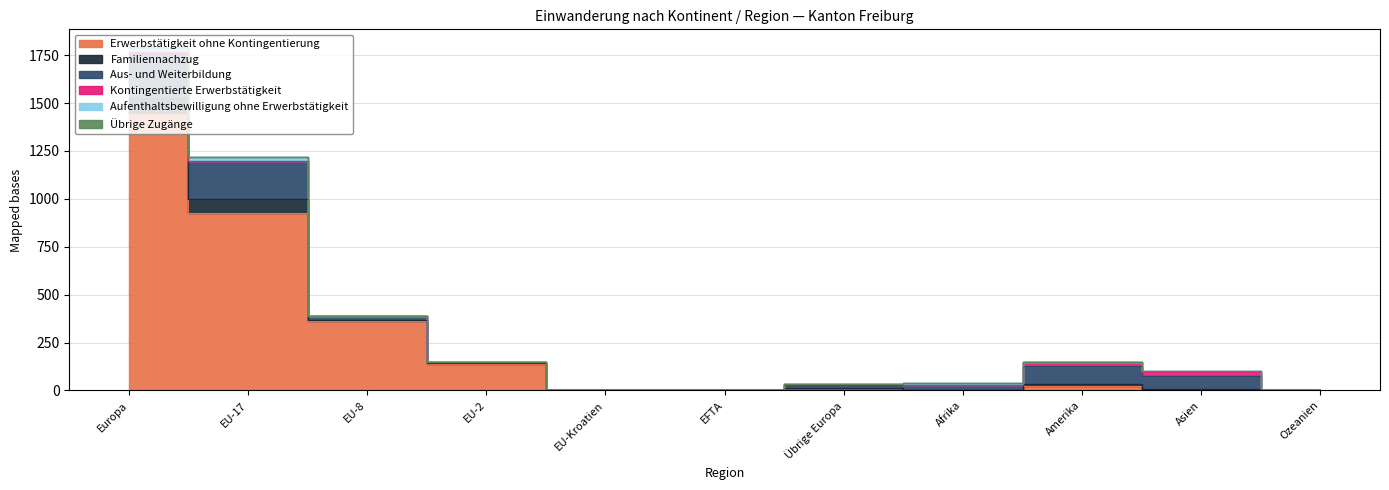

Is the value of Familiennachzug at EU-17 greater than the value of Erwerbstätigkeit ohne Kontingentierung at EU-2?

No